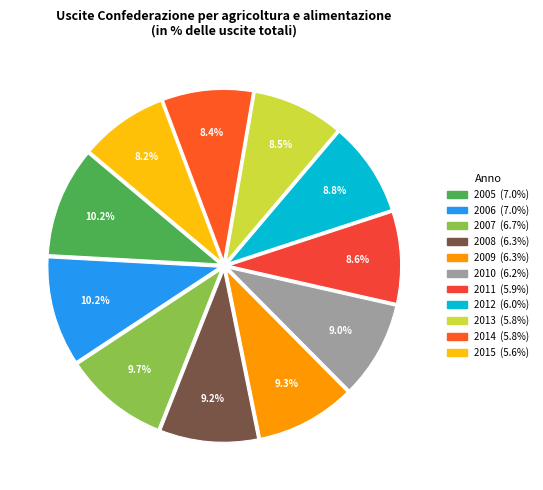

To the nearest percent, what is the difference between the 2007 and 2013 slice percentages?

1%